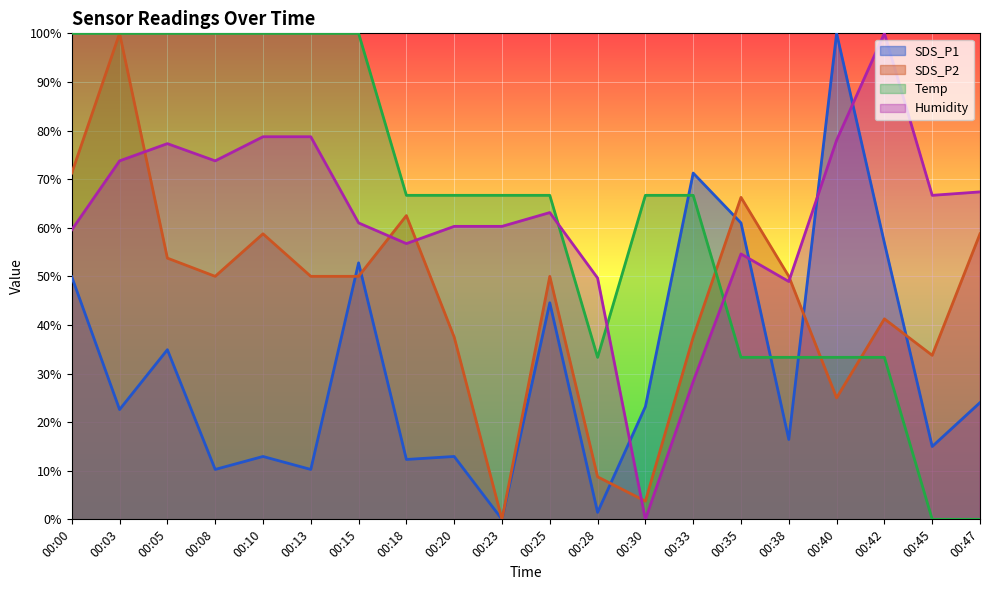

What is the difference between the highest and lowest values at 00:08?

89.7